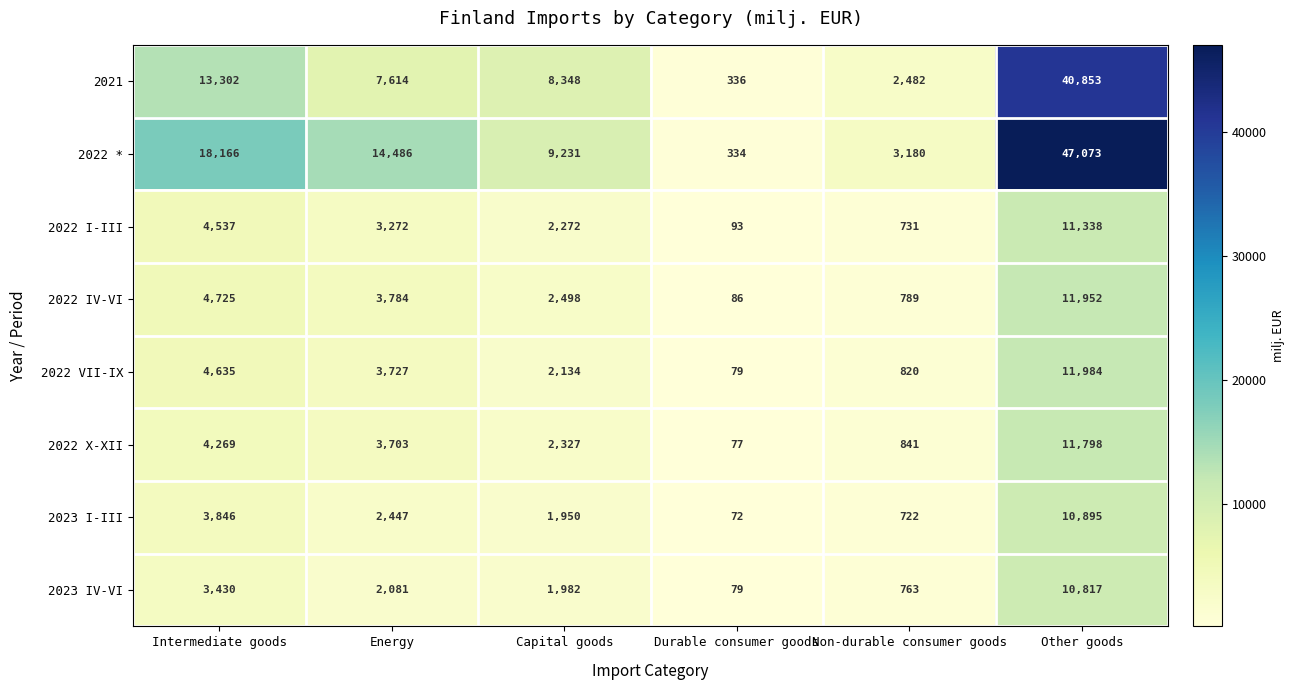

How many categories are shown in the chart?

6